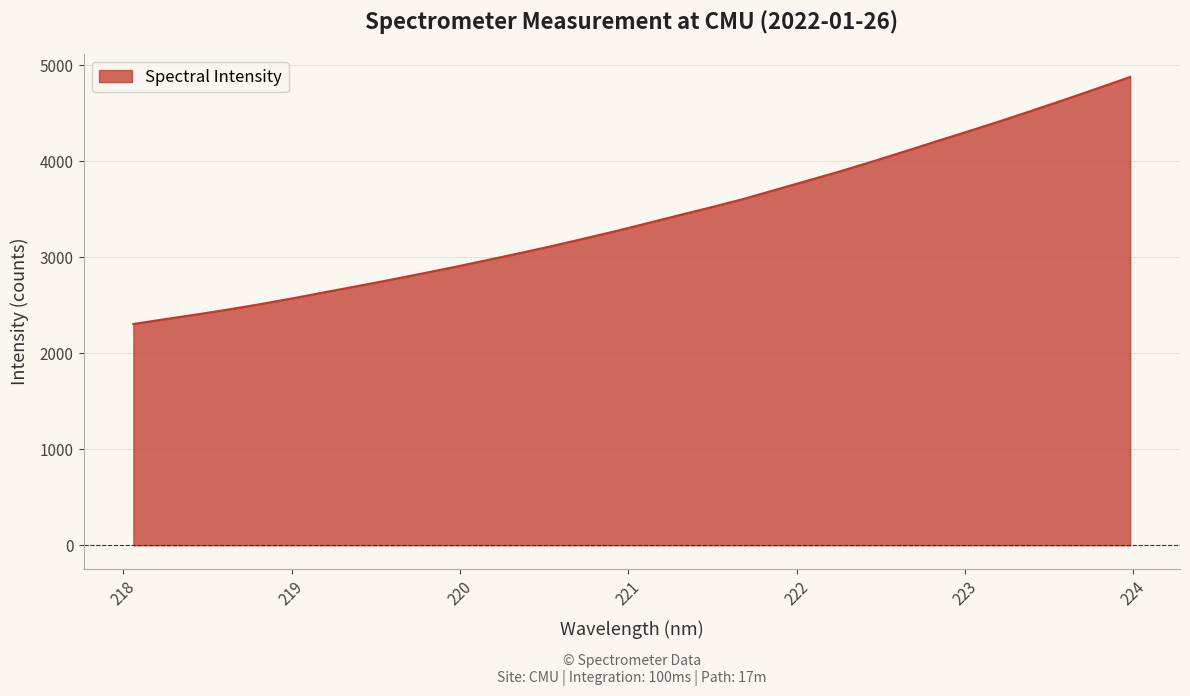

What is the difference between the maximum and minimum values?

2572.3